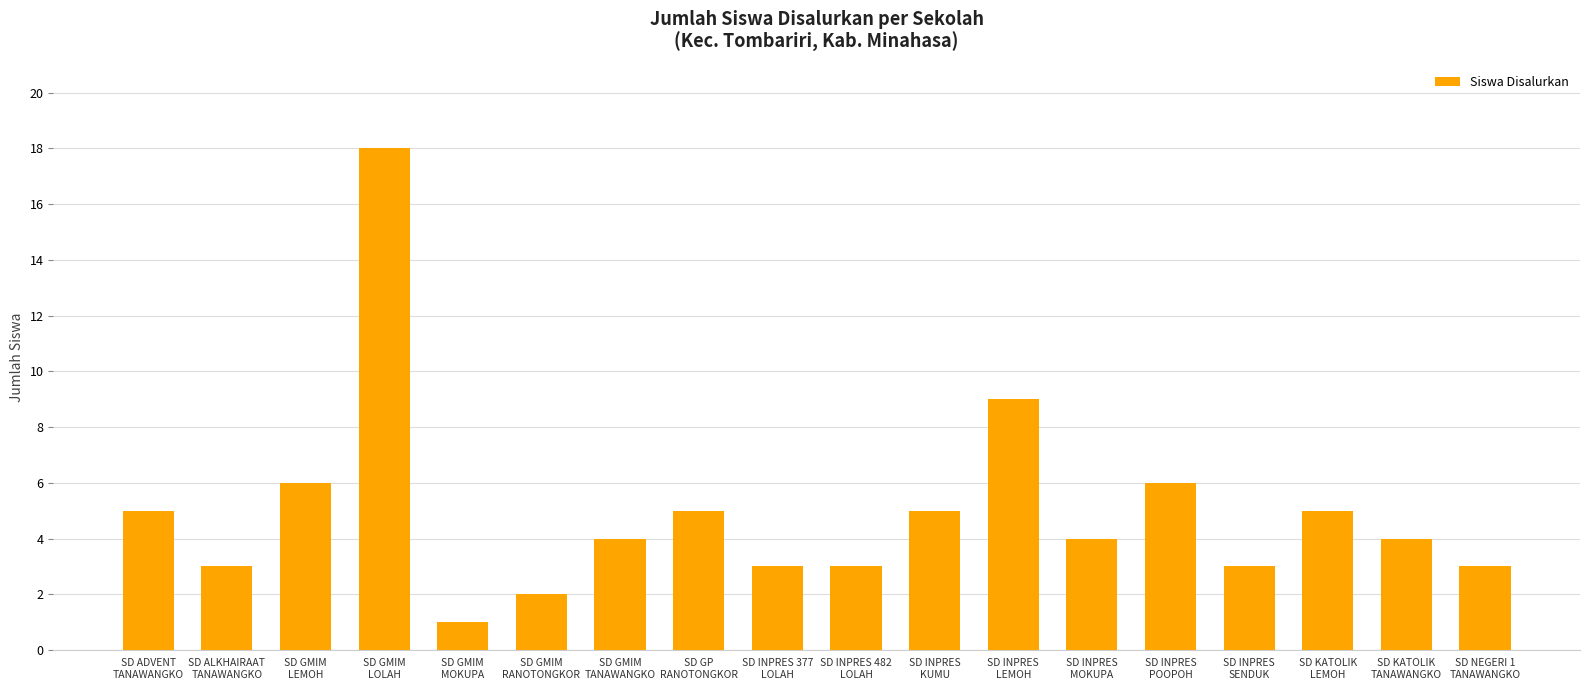

What is the value of the 16th bar from the left?

5